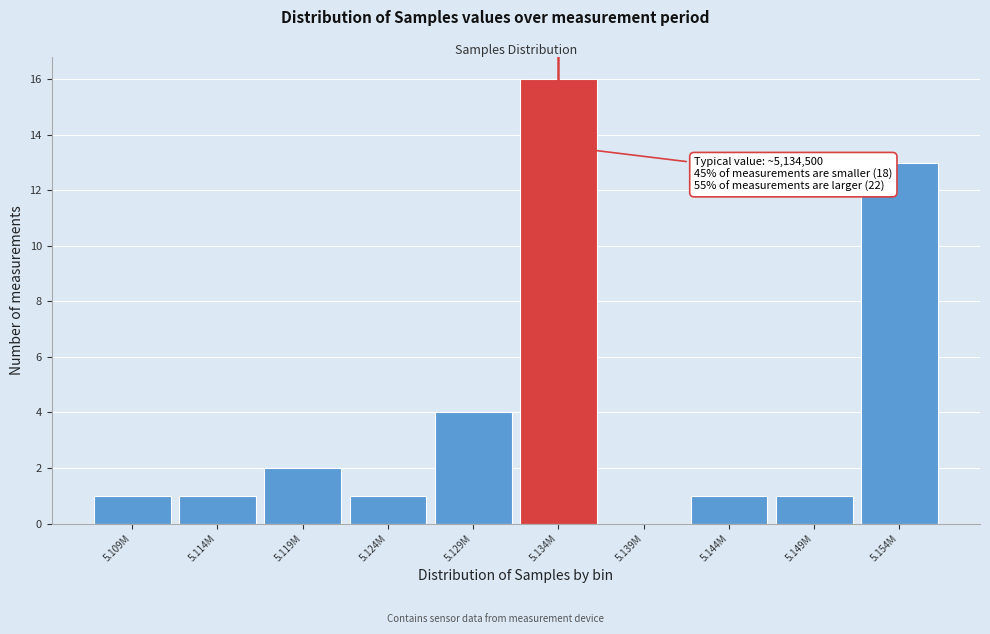

Reading left to right, extract all data points from this chart.

5.109M=1	5.114M=1	5.119M=2	5.124M=1	5.129M=4	5.134M=16	5.139M=0	5.144M=1	5.149M=1	5.154M=13